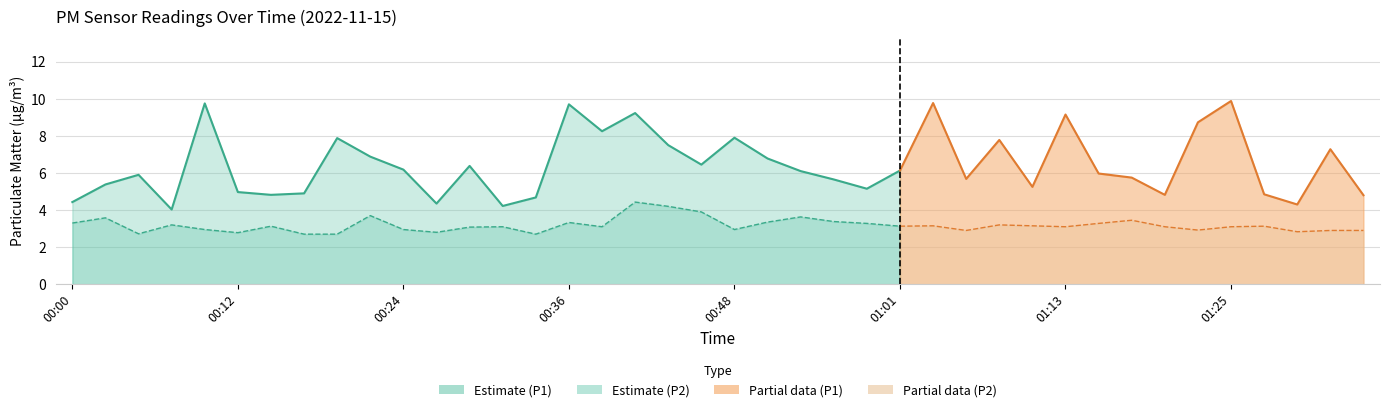

What is the difference between the second highest and second lowest values in the P1 series?

5.5